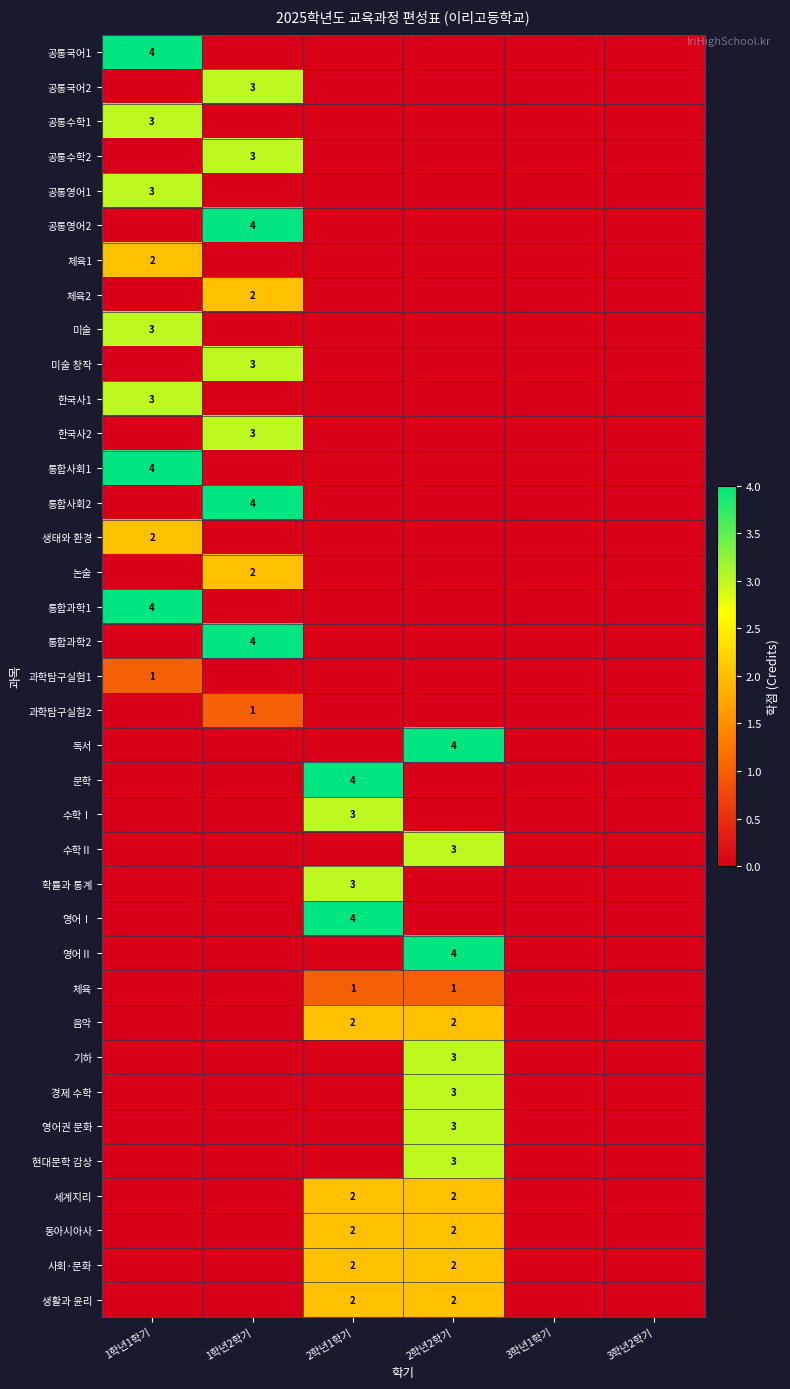

The value of 공통영어1 at 1학년1학기 is 3. True or false?

True